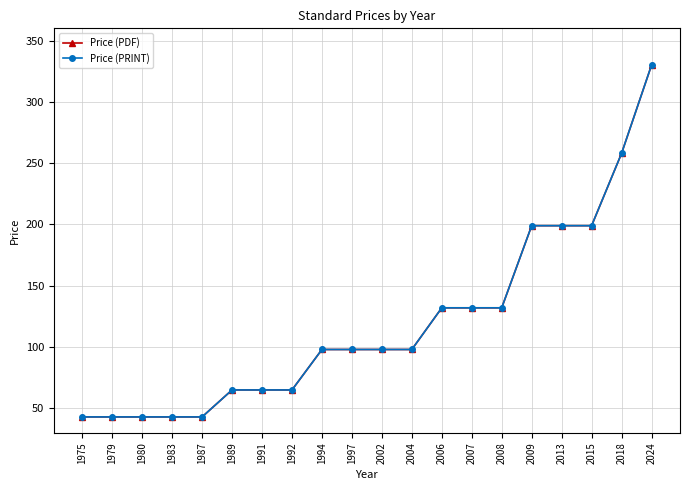

What is the average value of the Price (PRINT) series?

119